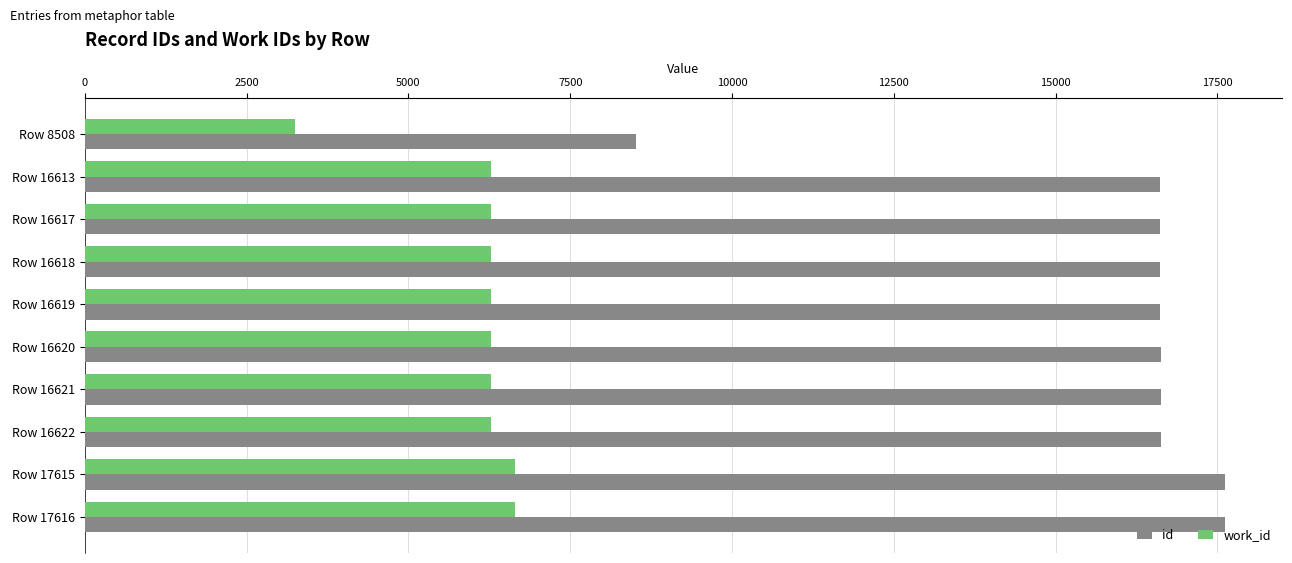

At Row 16613, list the series in order from smallest to largest.

work_id, id